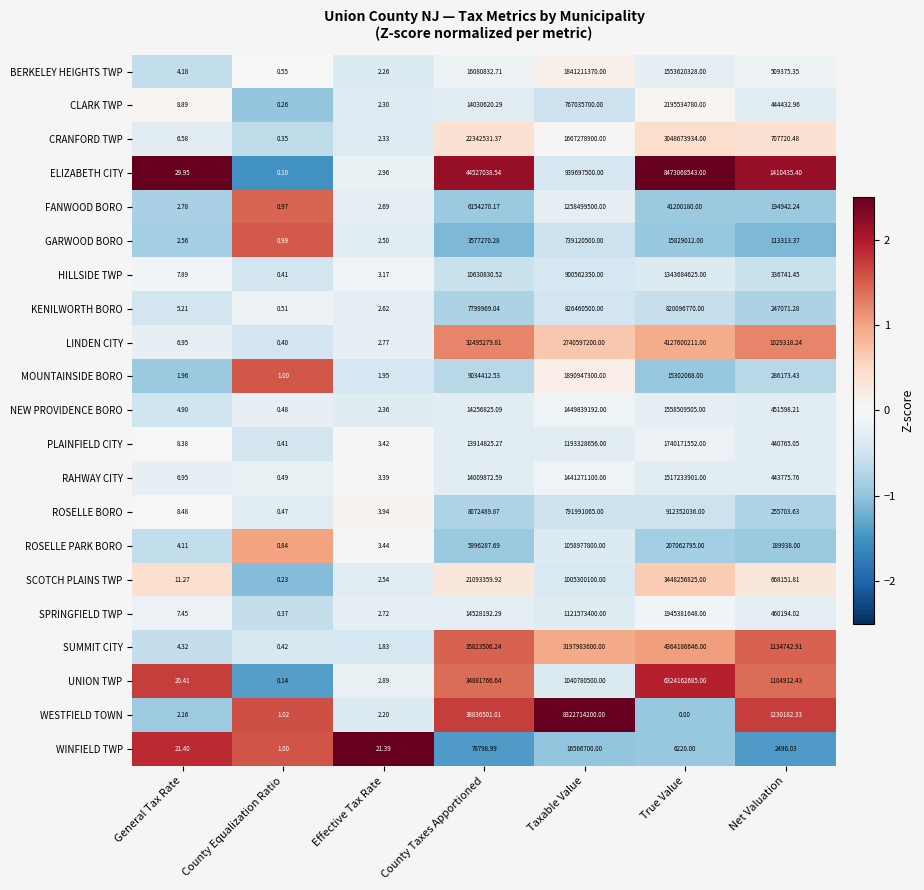

Which category has the highest value in the ELIZABETH CITY series?

True Value